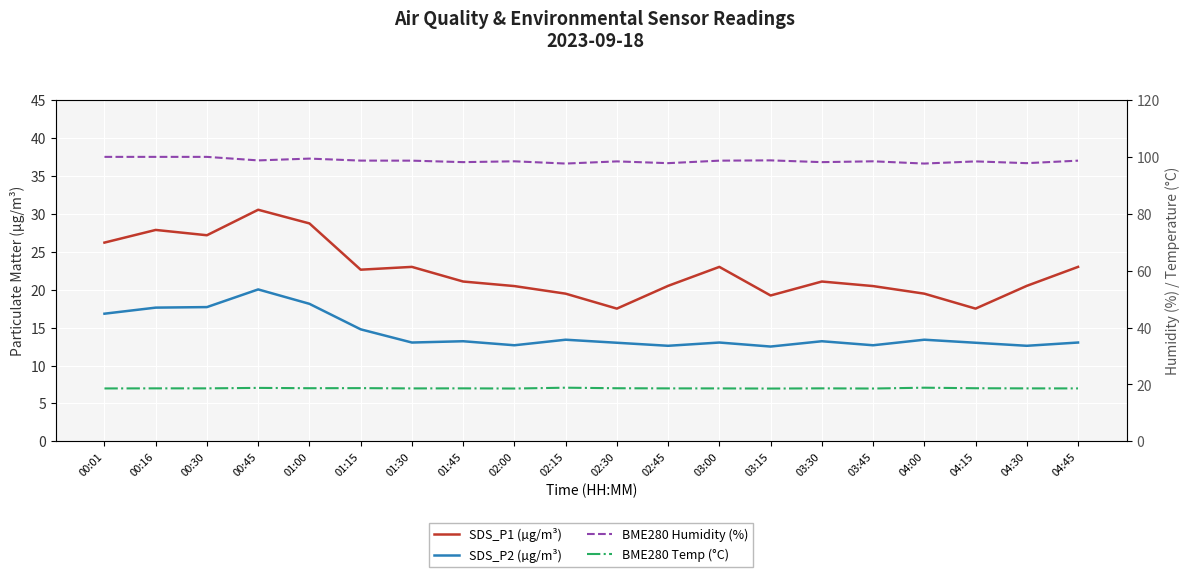

What value does the BME280 Humidity (%) series have at 00:01?

100.0